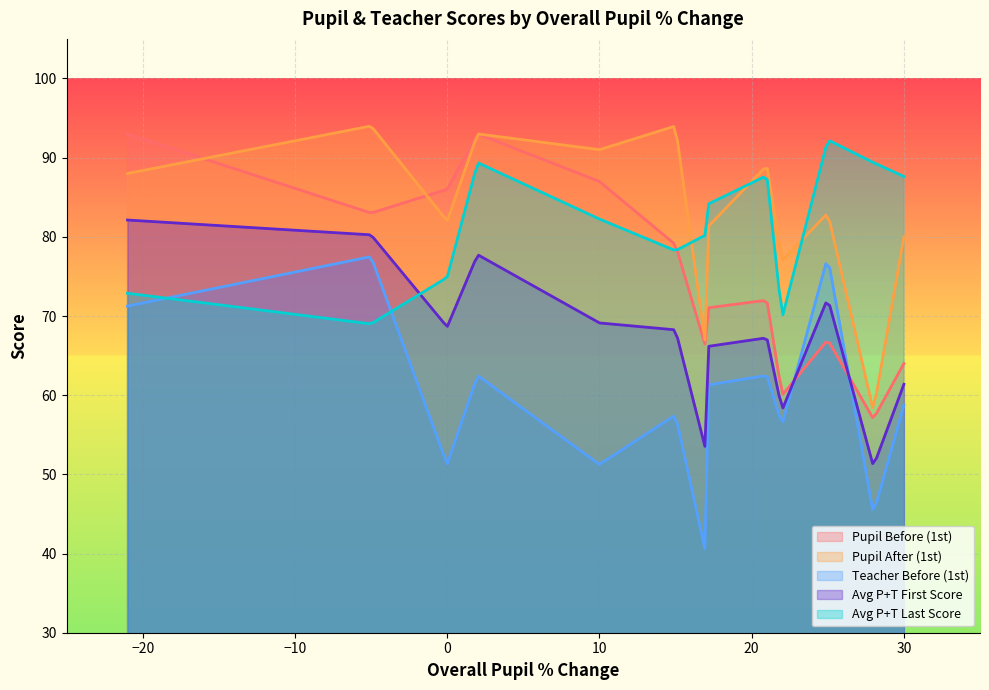

What is the greatest value displayed?

94.0